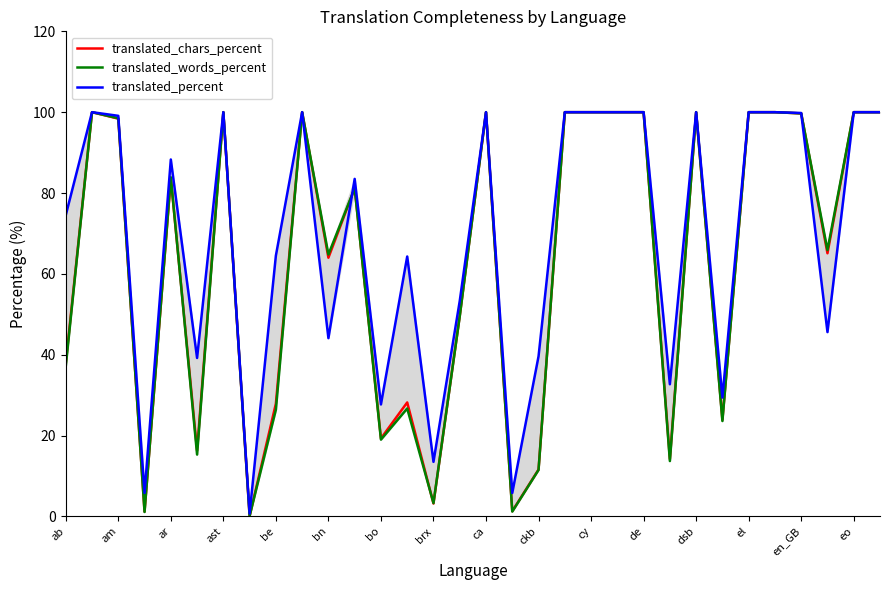

What is the maximum value for translated_chars_percent?

100.0